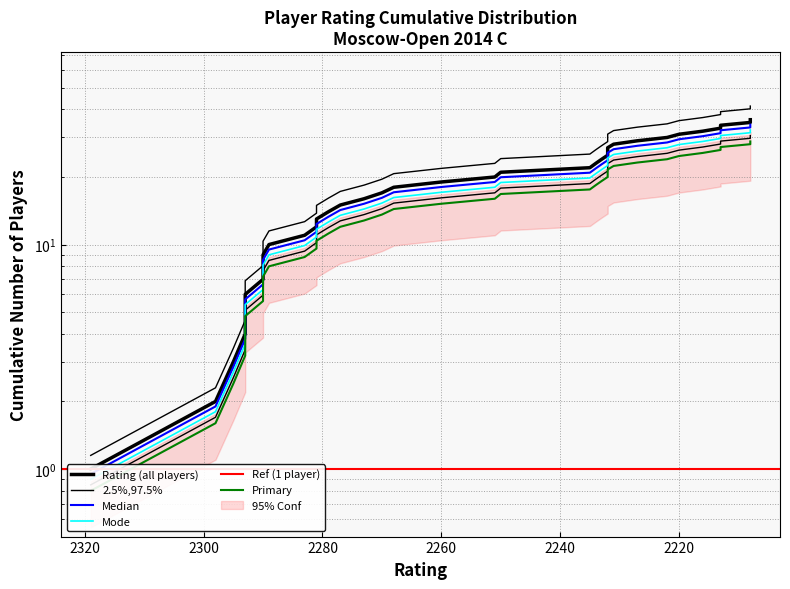

Is it true that the value at 15 is 6.2?

False